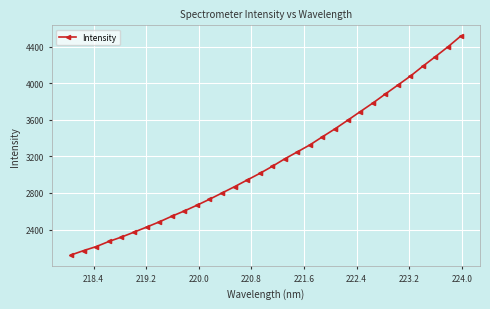

What is the difference between the second highest and second lowest values?

2227.5